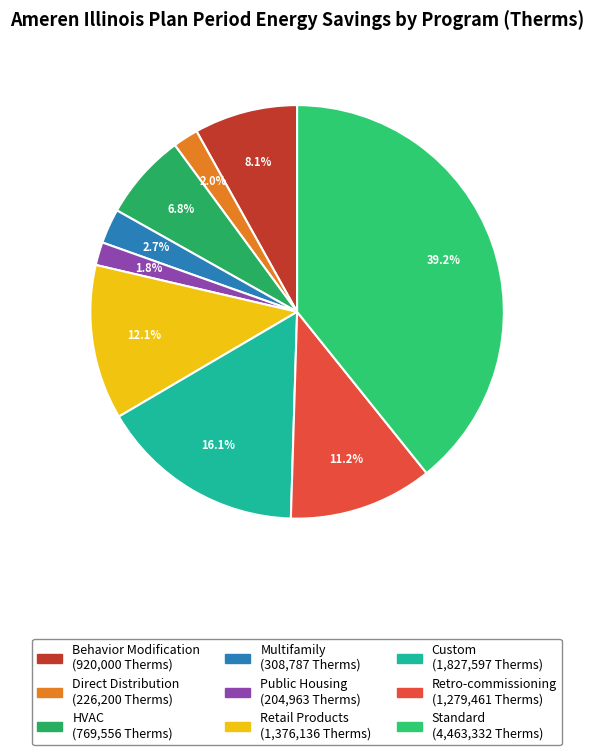

Is there any slice that represents more than half of the pie?

No